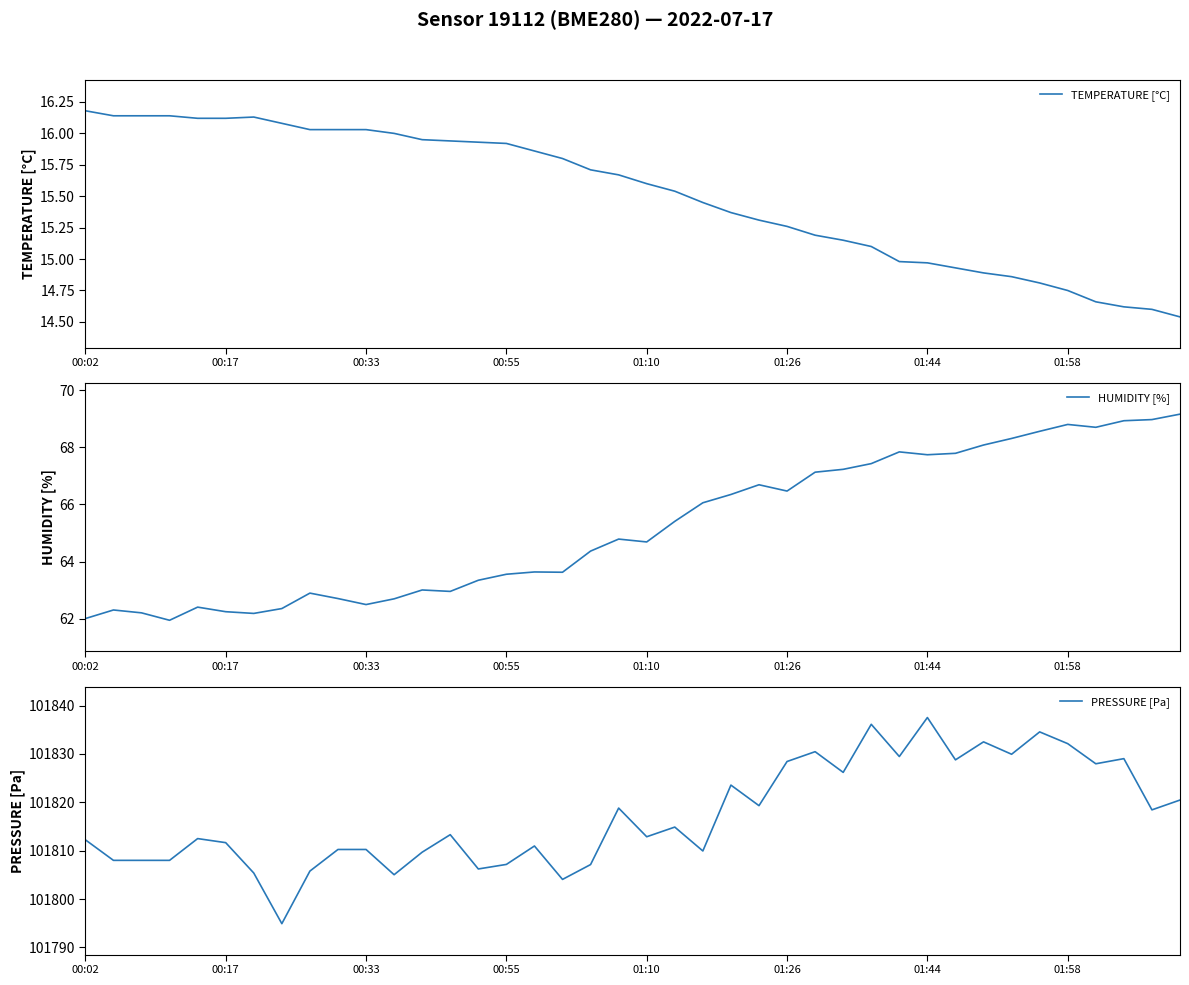

True or false: HUMIDITY [%] and PRESSURE [Pa] intersect in this chart.

False